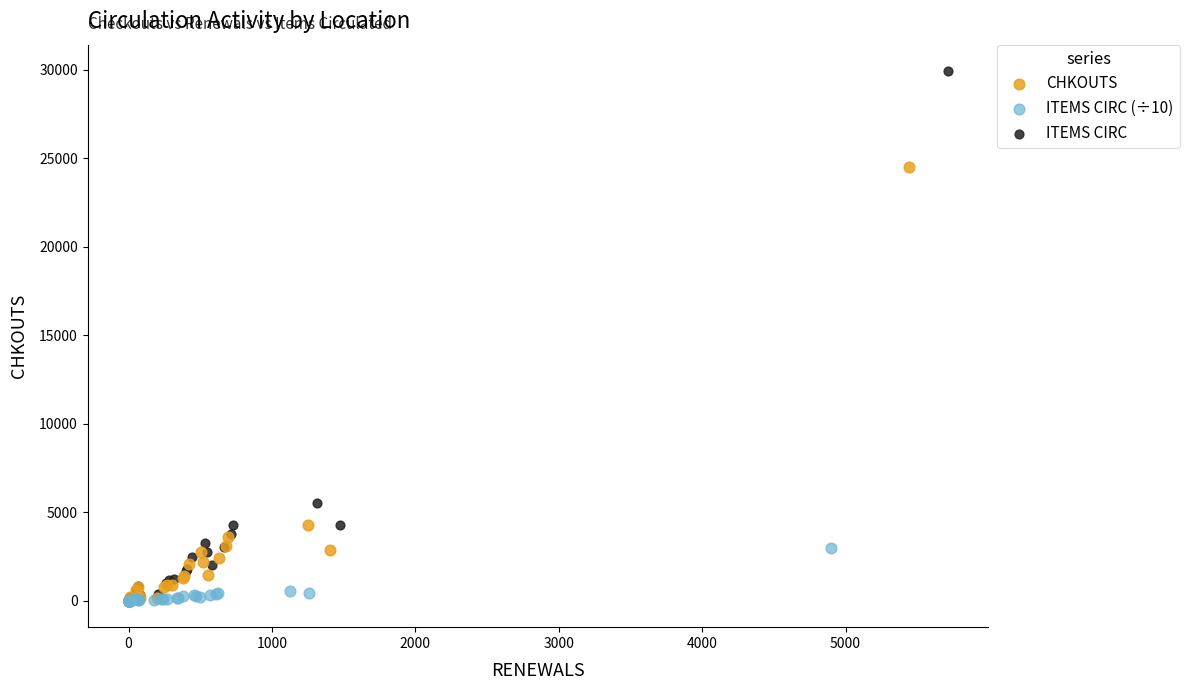

Which series has the widest spread of Y values?

ITEMS CIRC